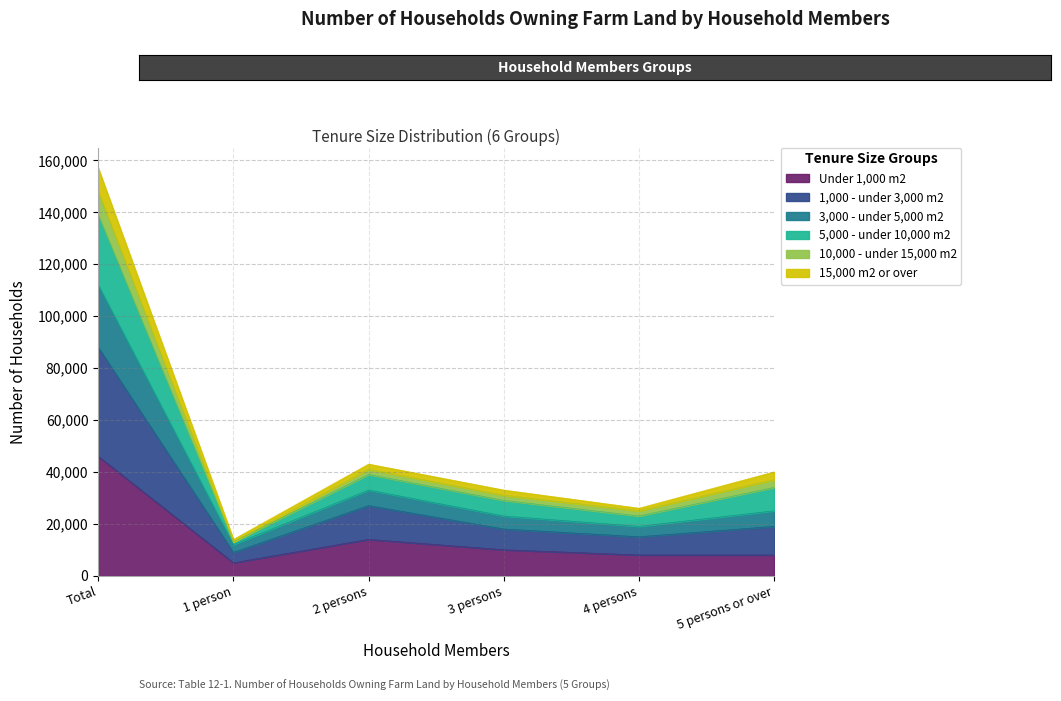

True or false: Under 1,000 m2 has more than 0 interior local peaks.

True